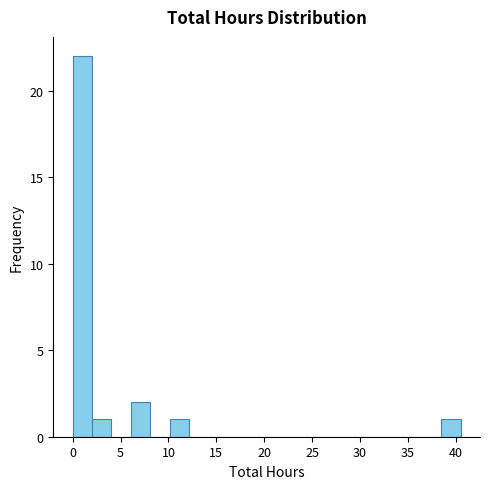

Over which range of the x-axis is the bar tallest?

0.0 to 2.0